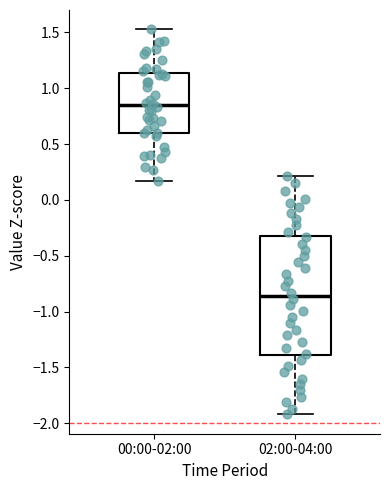

Reading left to right, read every box against the y-axis: the position of its median line, the range the box covers, and the ends of its whiskers. The values are not printed on the chart, so give them approximately, as read against the axis.

00:00-02:00: median 0.85, box 0.60 to 1.15, whiskers 0.15 to 1.55
02:00-04:00: median -0.85, box -1.40 to -0.30, whiskers -1.90 to 0.20